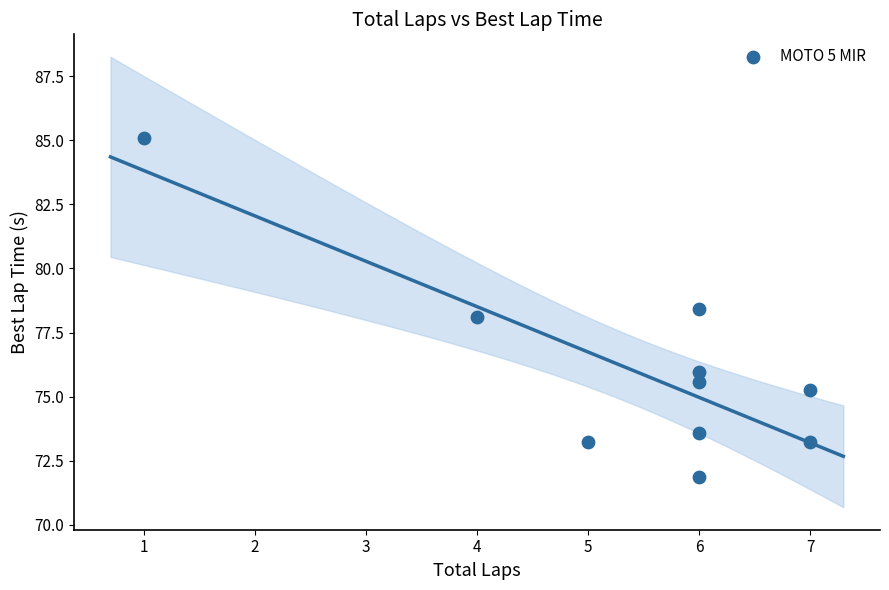

What is the range of Y values (max minus min)?

13.2